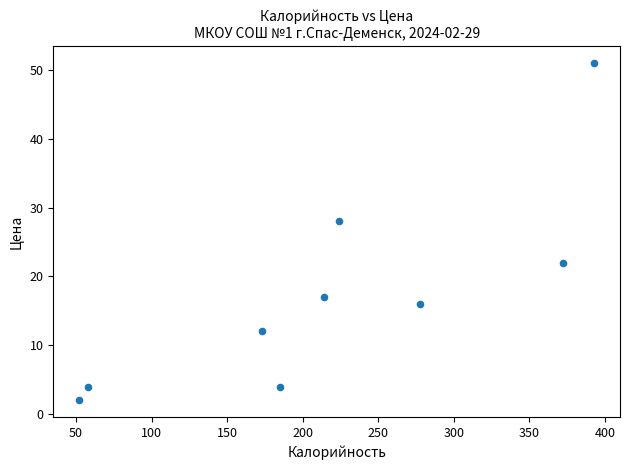

What is the range of Y values (max minus min)?

49